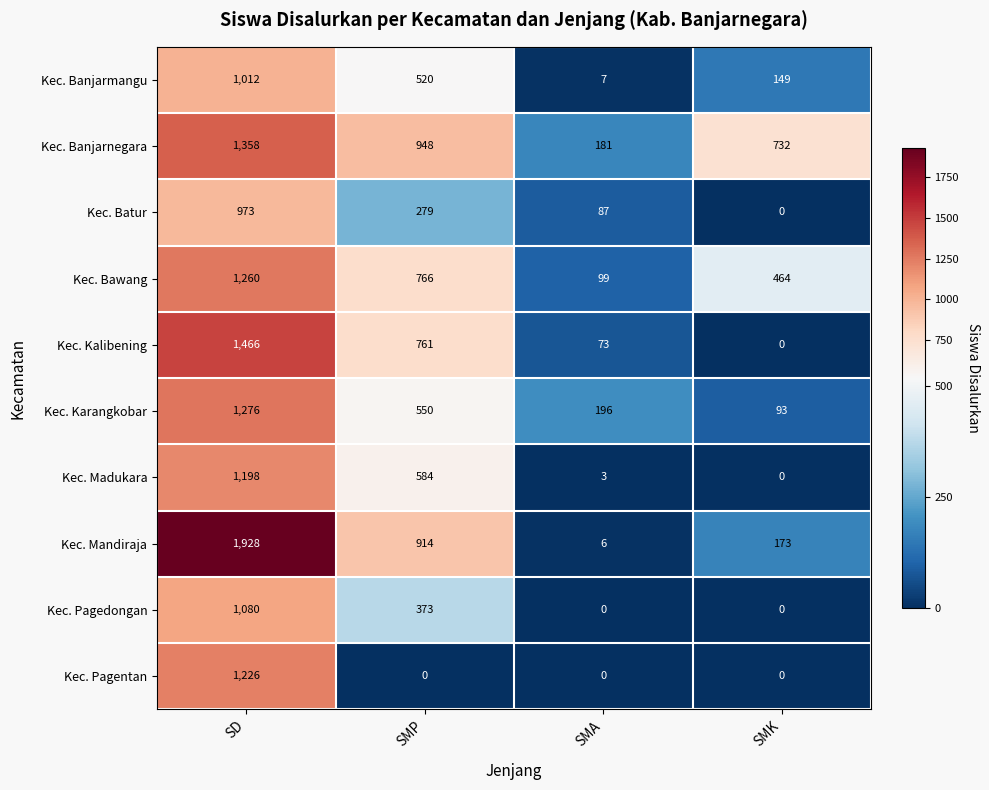

What is the sum of the Kec. Pagedongan values at SMP and SMK?

373